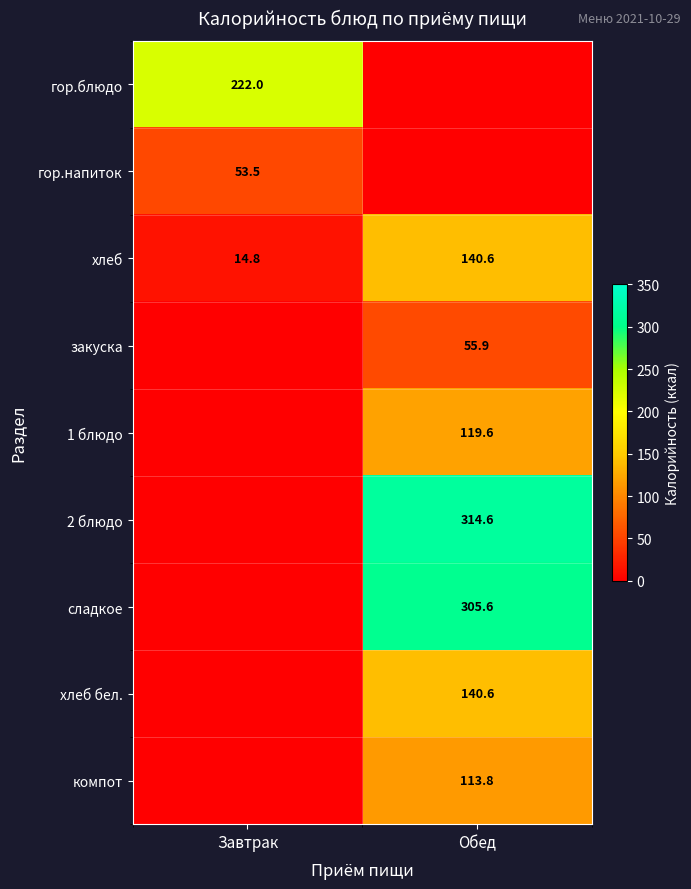

True or false: сладкое has a value of 422.8 at Обед.

False